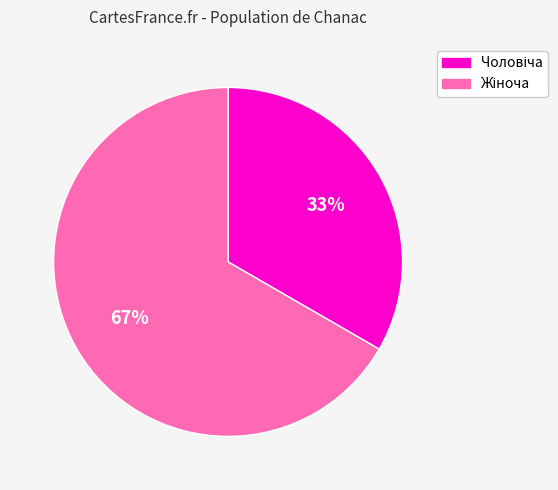

Is there a majority slice in this chart?

Yes